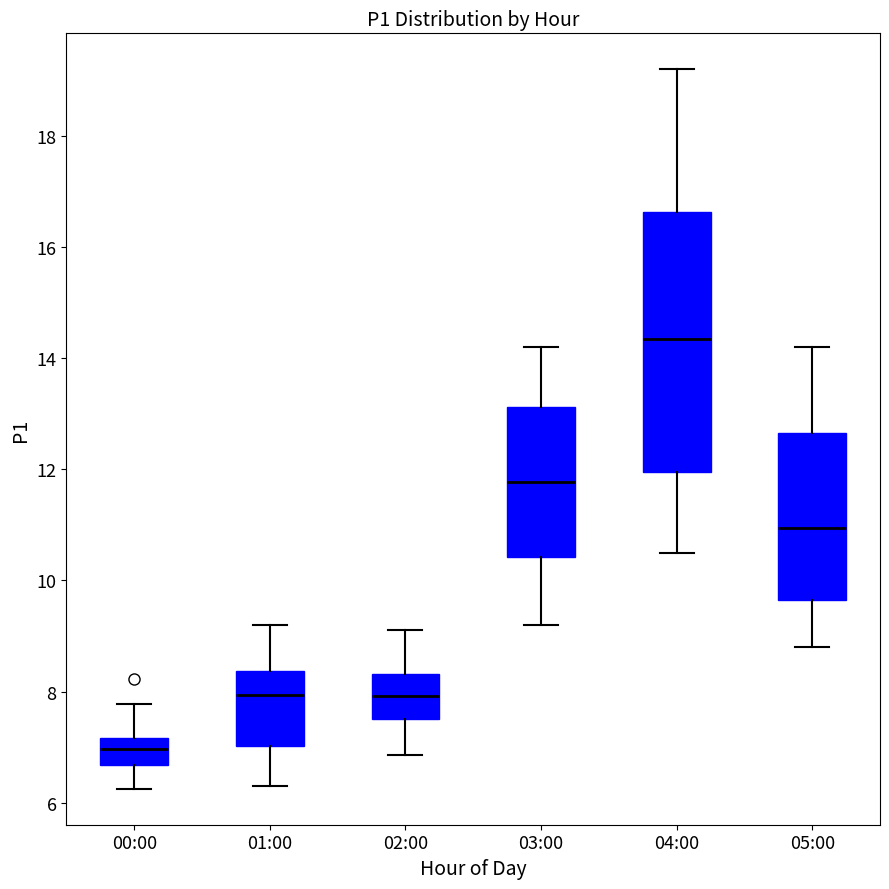

Which box has the highest median line?

04:00